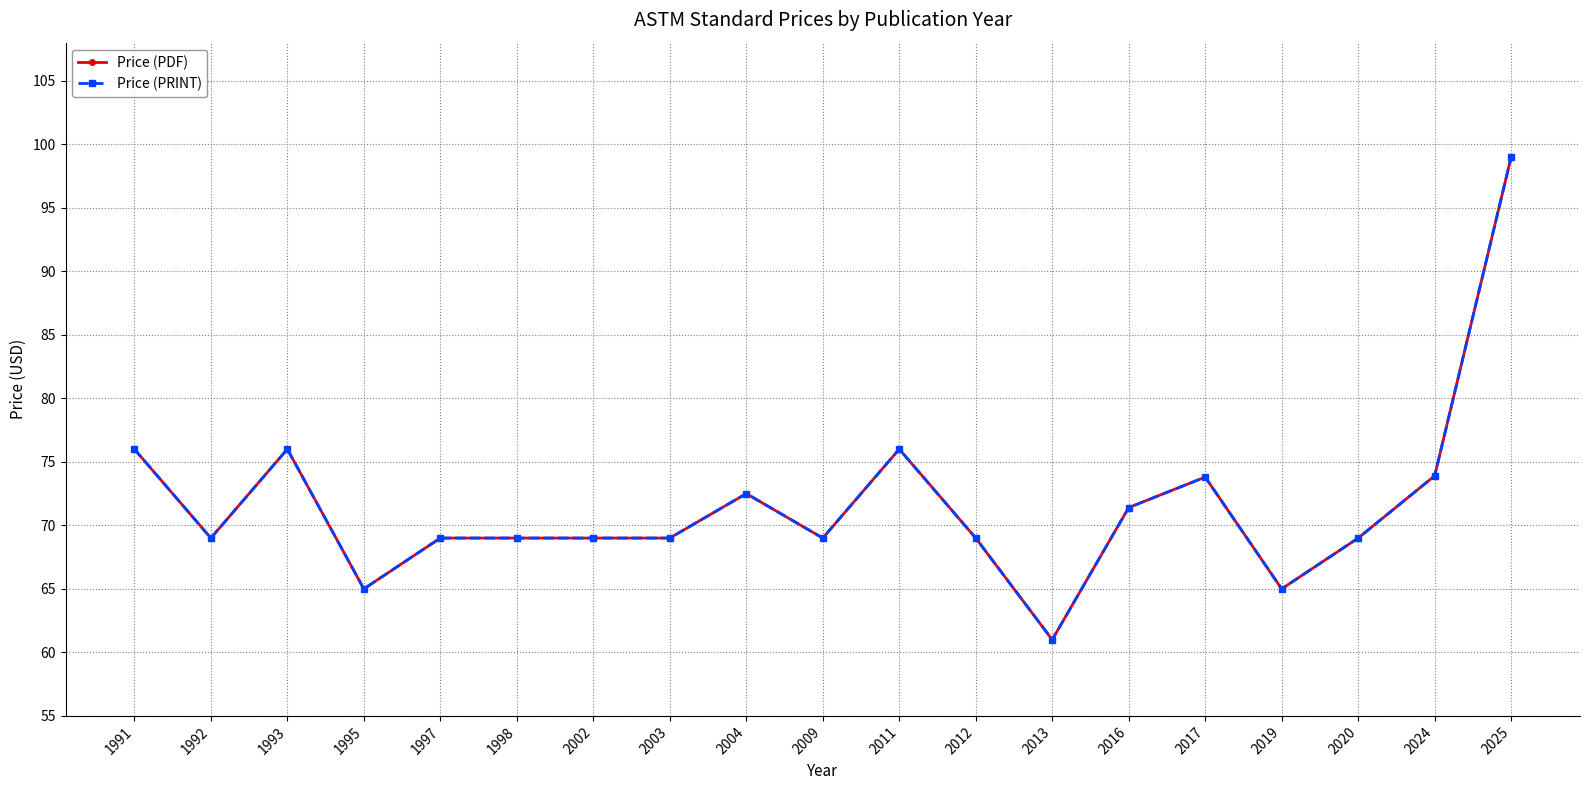

True or false: Price (PRINT) and Price (PDF) intersect in this chart.

False